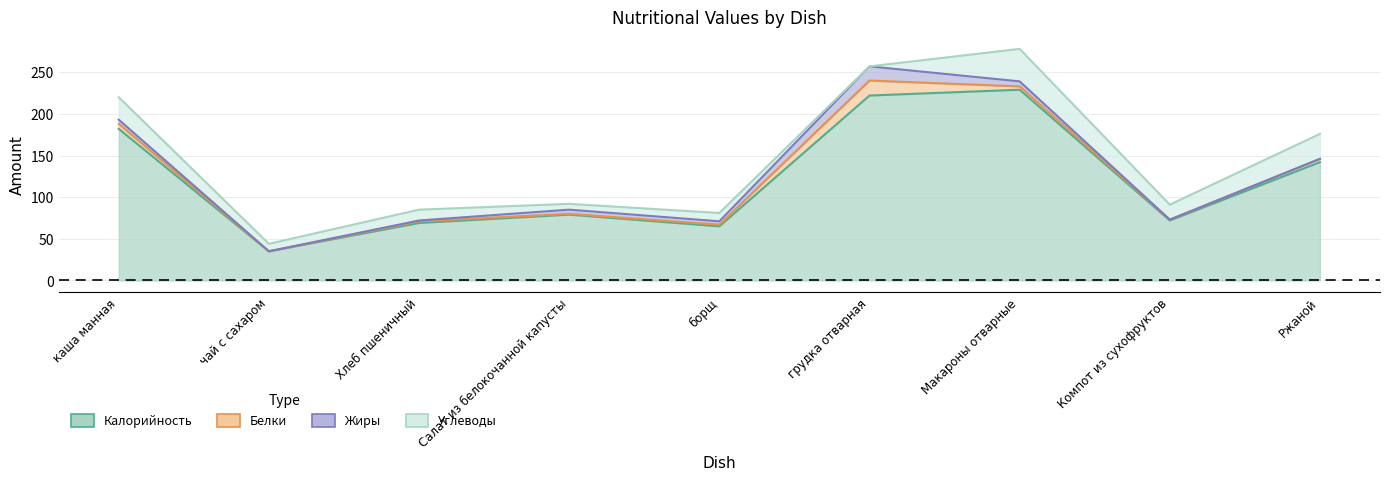

Between which two adjacent categories do Жиры and Белки first intersect?

Хлеб пшеничный and Салат из белокочанной капусты